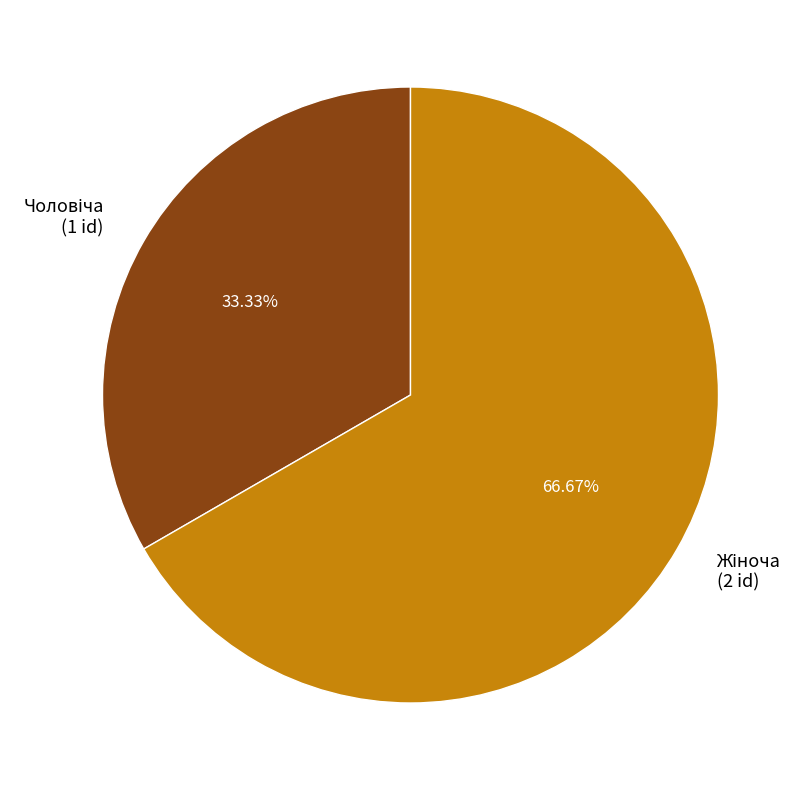

Is there any slice that represents more than half of the pie?

Yes